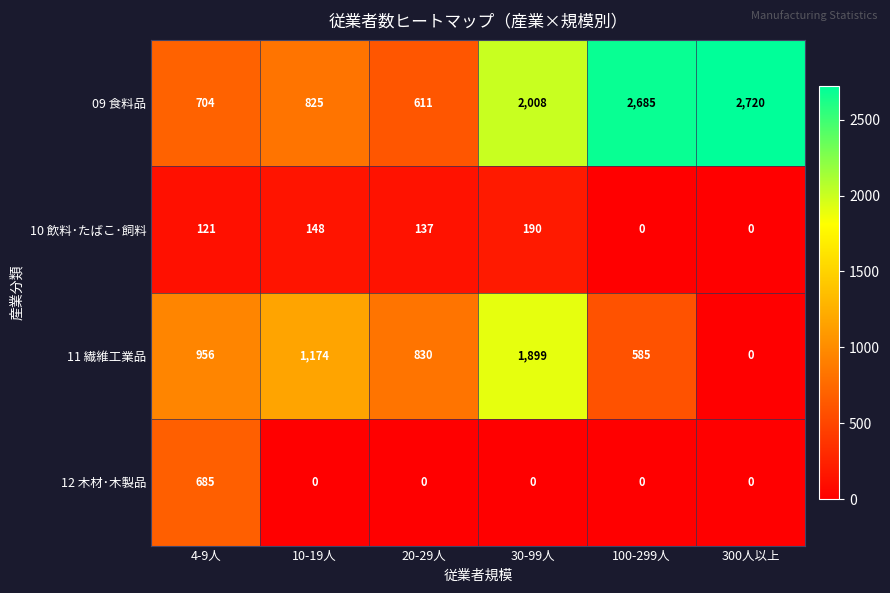

Which series has the largest total across all categories?

09 食料品